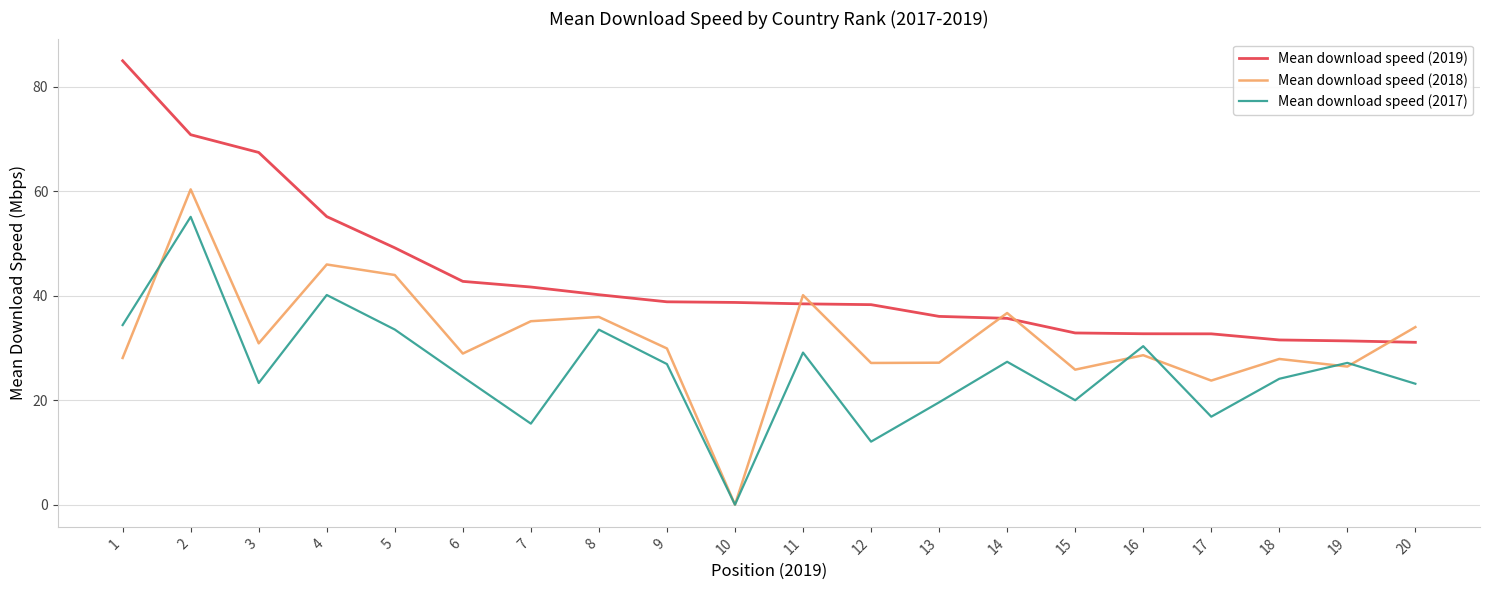

What are all the series names shown in the legend?

Mean download speed (2019), Mean download speed (2018), Mean download speed (2017)